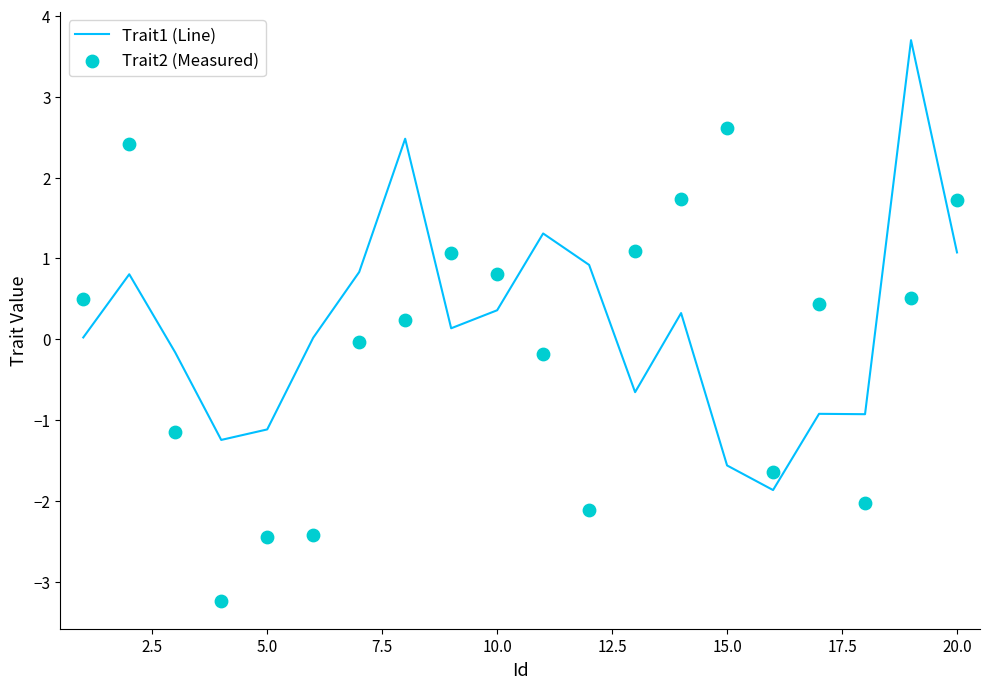

At how many categories does at least one series exceed 0?

15